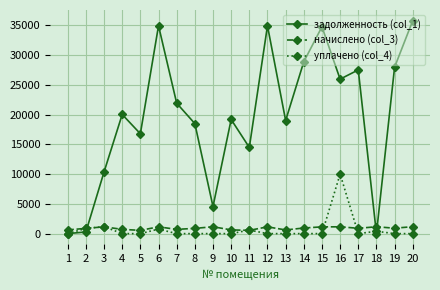

Rank the series by their maximum value, from highest to lowest.

задолженность (col_1), уплачено (col_4), начислено (col_3)